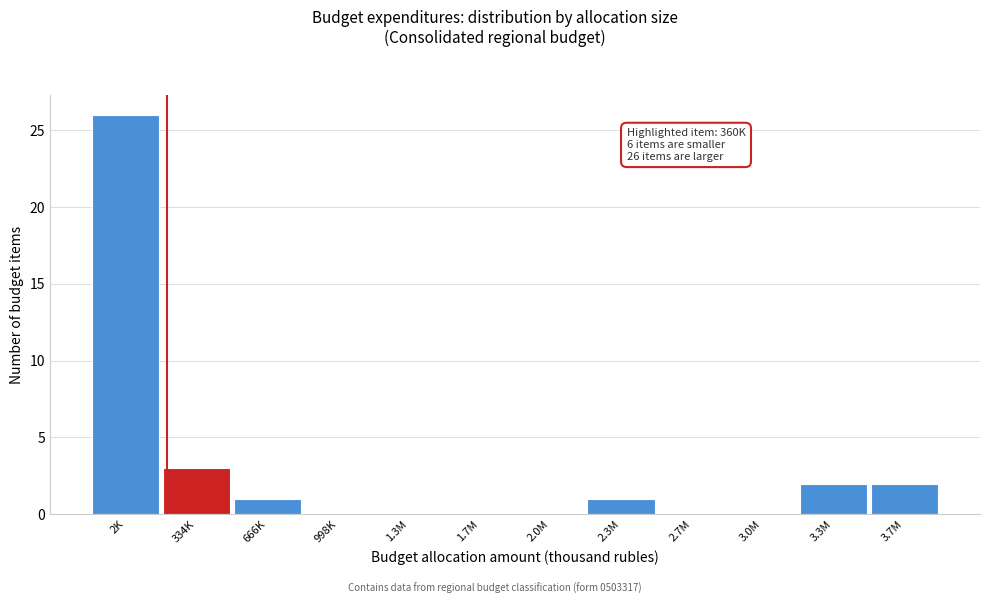

Reading right to left, transcribe all the data shown in this chart.

3.7M=2	3.3M=2	3.0M=0	2.7M=0	2.3M=1	2.0M=0	1.7M=0	1.3M=0	998K=0	666K=1	334K=3	2K=26